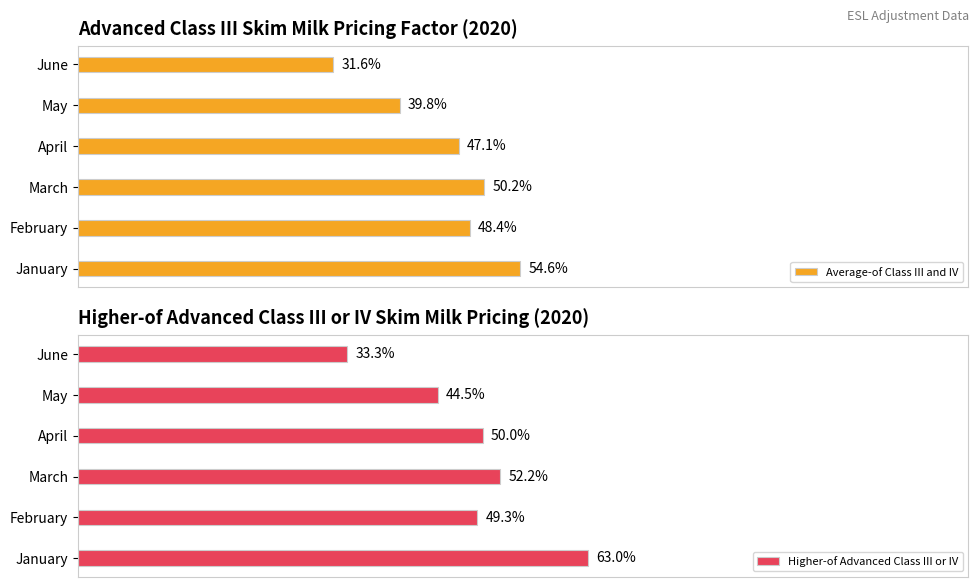

What are all the series names shown in the legend?

Average-of Class III and IV, Higher-of Advanced Class III or IV